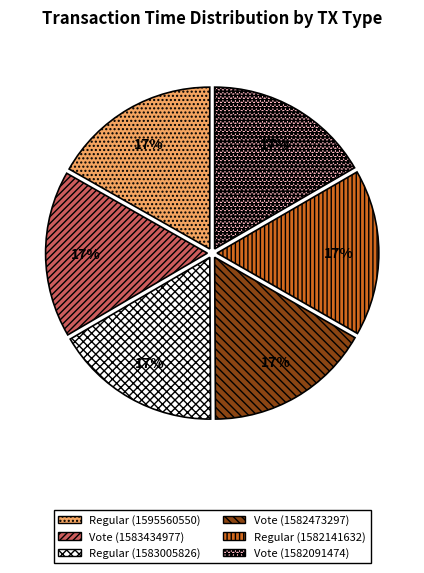

Is Regular (1595560550) the majority of the pie?

No